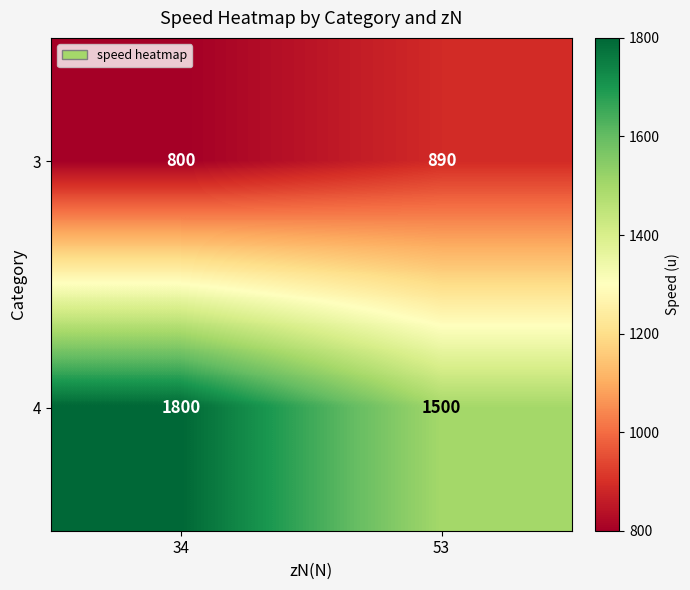

How many distinct data groups are displayed?

2